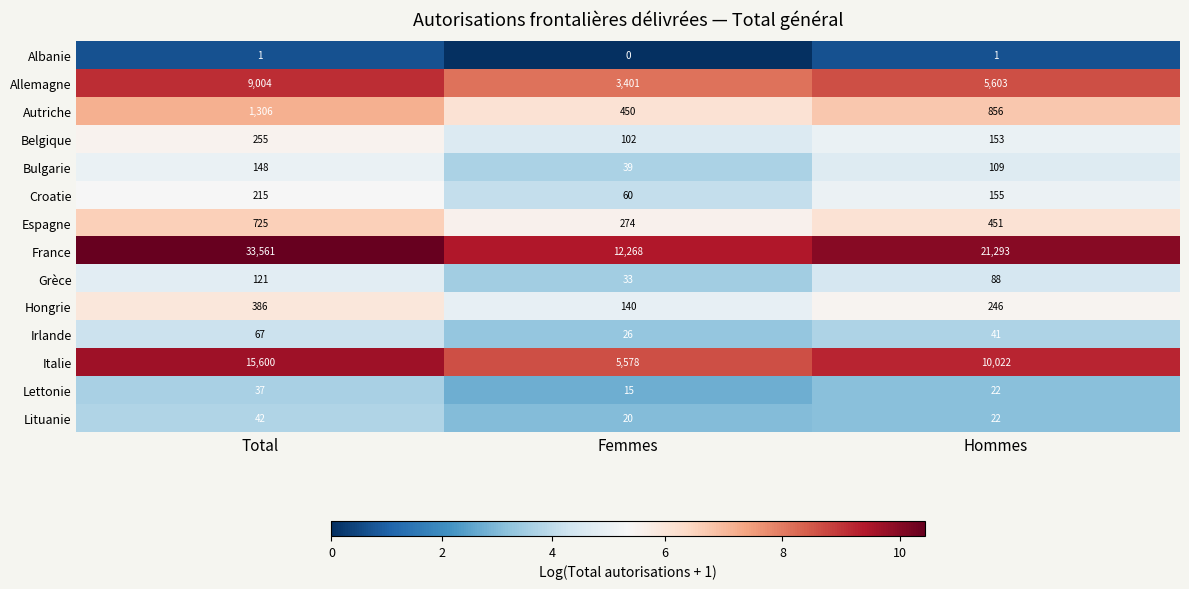

The value of Allemagne at Femmes is 1549. True or false?

False